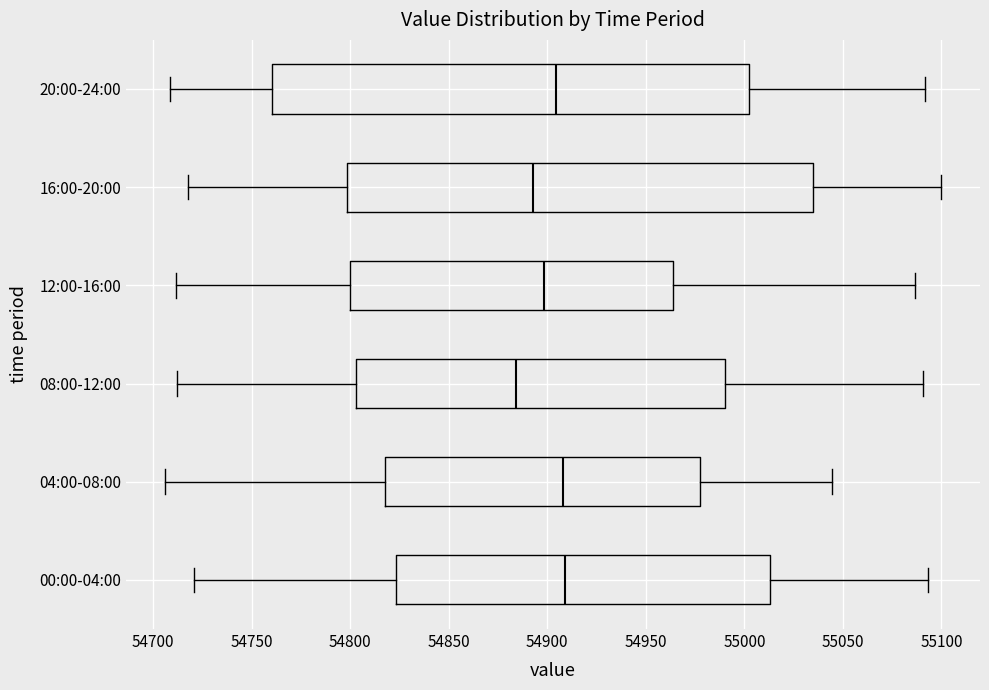

Reading bottom to top, transcribe this box plot: for each box, give where its median line is, the range the box spans, and where its two whiskers end, as read against the x-axis. The values are not printed on the chart, so give them approximately, as read against the axis.

00:00-04:00: median 54910, box 54825 to 55015, whiskers 54720 to 55095
04:00-08:00: median 54910, box 54820 to 54980, whiskers 54705 to 55045
08:00-12:00: median 54885, box 54805 to 54990, whiskers 54710 to 55090
12:00-16:00: median 54900, box 54800 to 54965, whiskers 54710 to 55085
16:00-20:00: median 54895, box 54800 to 55035, whiskers 54720 to 55100
20:00-24:00: median 54905, box 54760 to 55000, whiskers 54710 to 55090